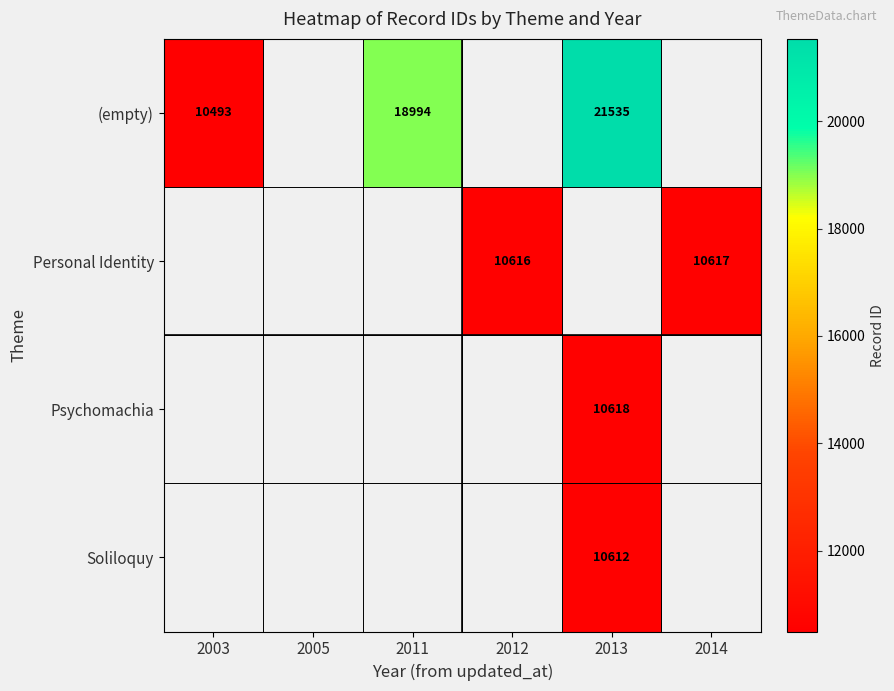

True or false: Personal Identity has a value of 4116 at 2012.

False